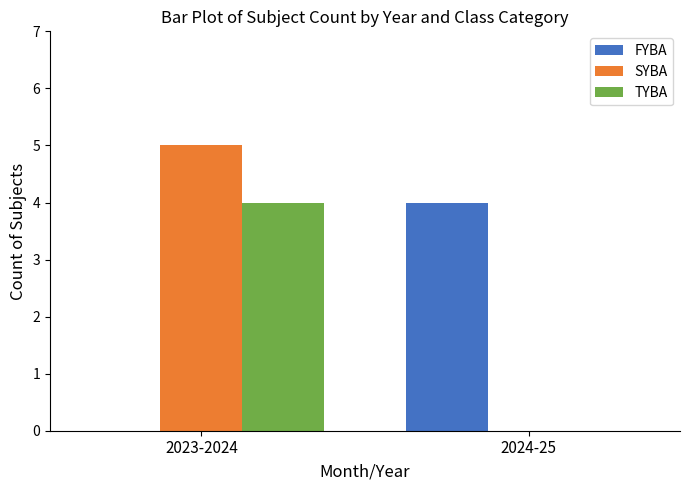

How many TYBA values are between 0 and 4?

2